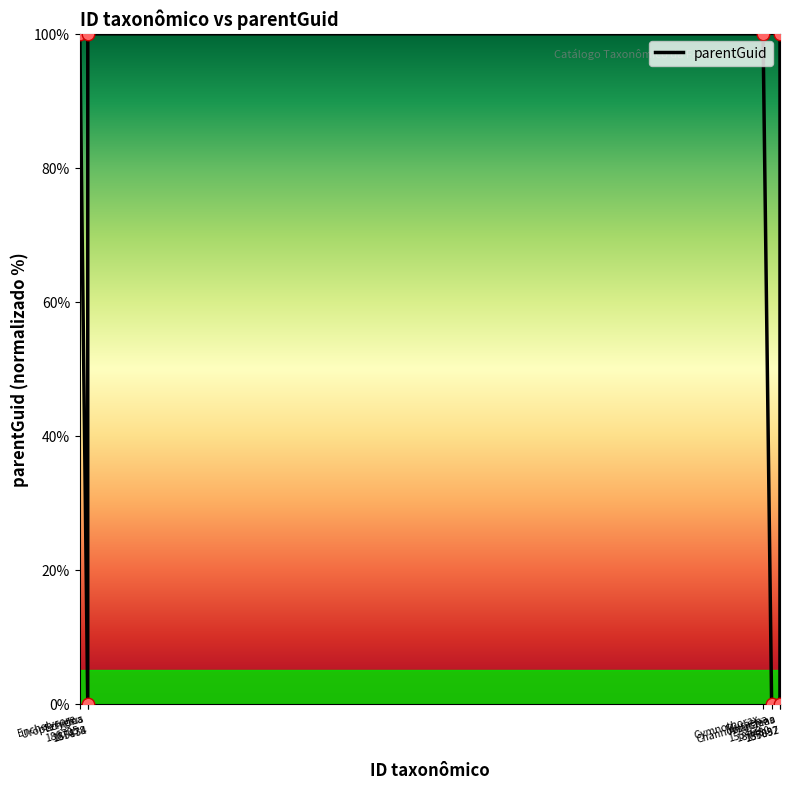

What is the greatest value displayed?

100